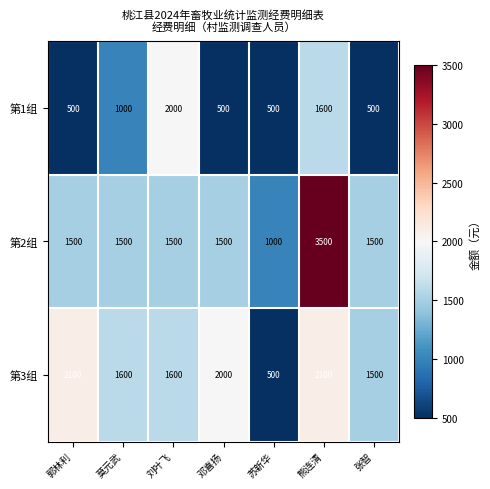

At which category does the chart reach its peak across all series?

熊连清